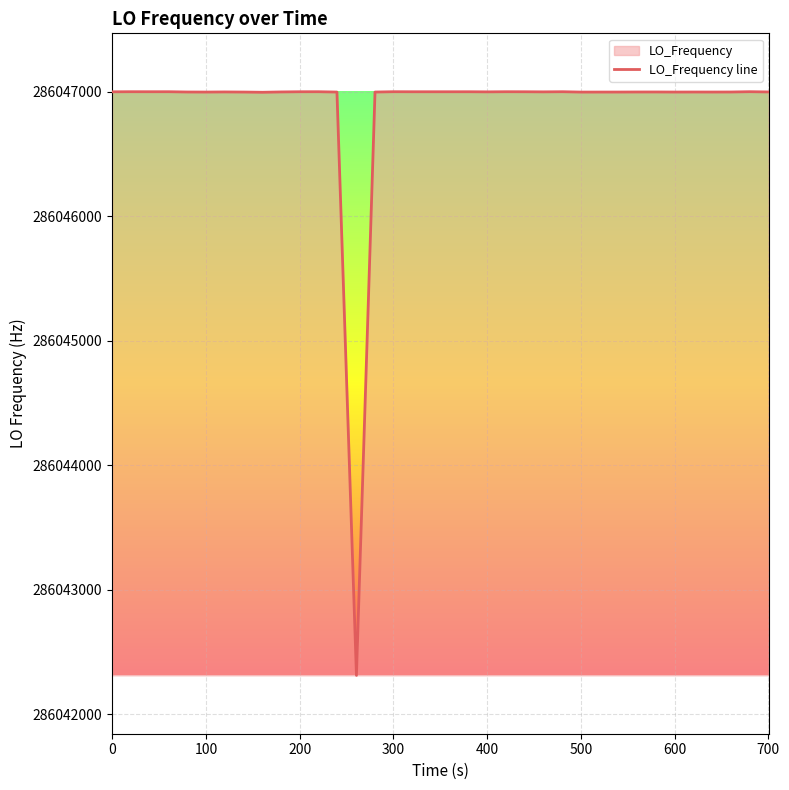

What is the difference between the maximum and minimum values?

4687.2